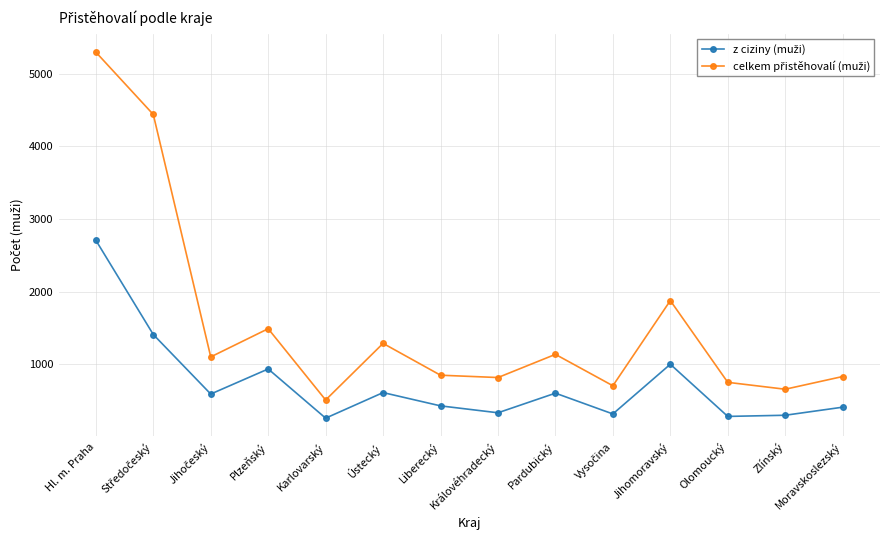

Count the number of data series in this chart.

2